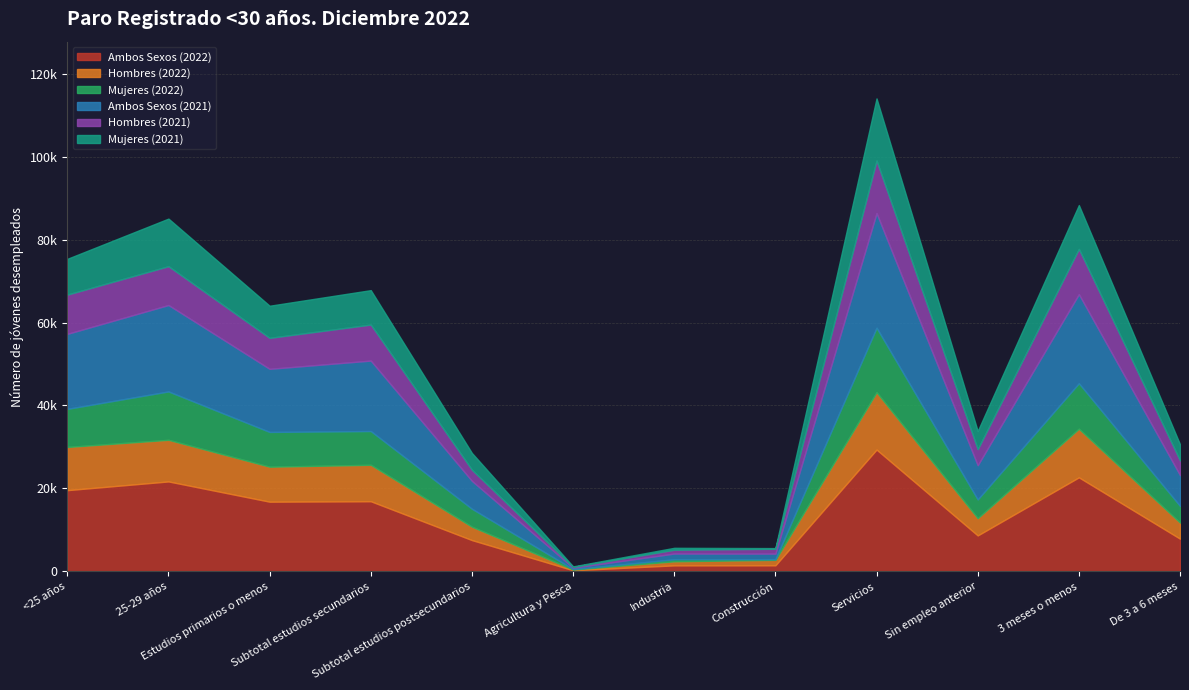

The Ambos Sexos (2021) series shows 6099 at Servicios. True or false?

False